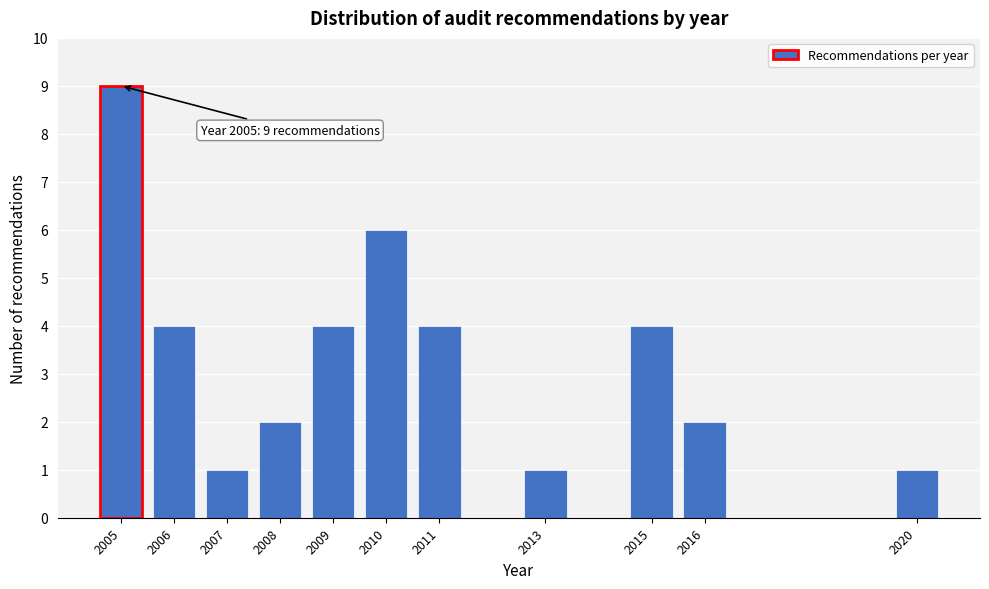

Reading right to left, extract all data points from this chart.

1	2	4	1	4	6	4	2	1	4	9